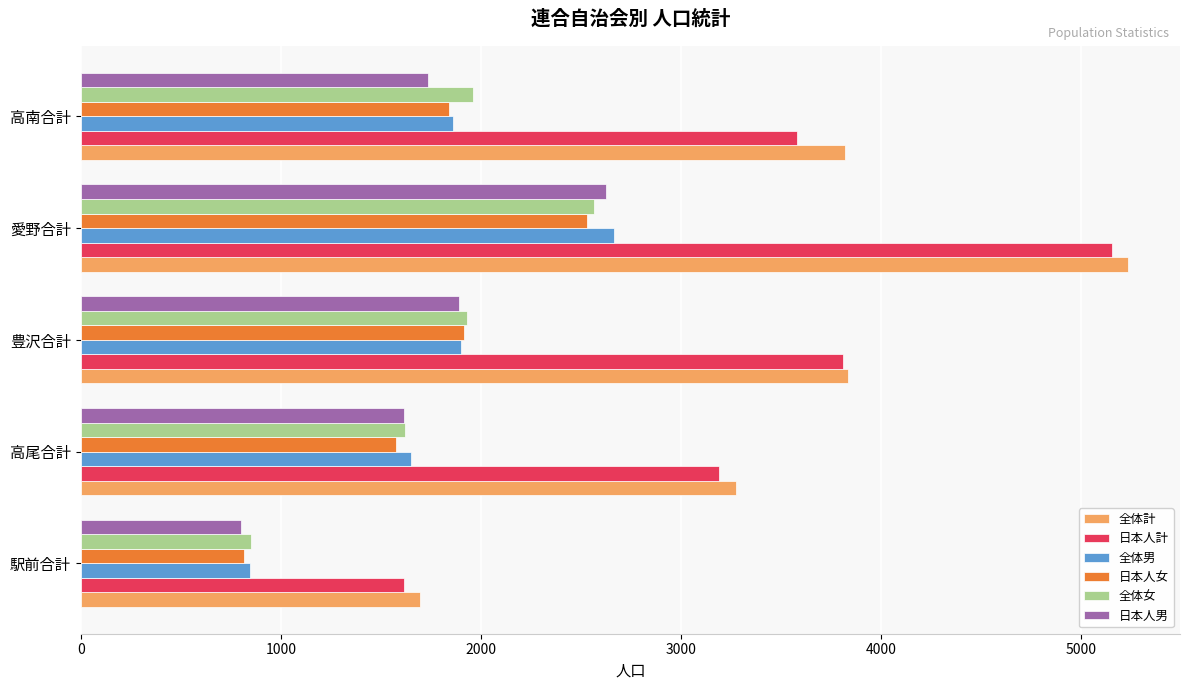

What are all the series names shown in the legend?

全体計, 日本人計, 全体男, 日本人女, 全体女, 日本人男